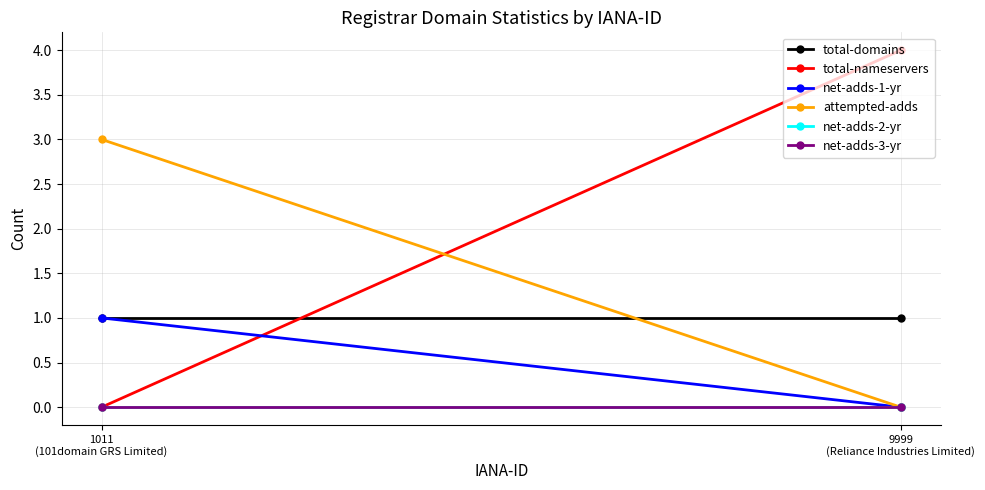

Is the value of total-domains at 9999
(Reliance Industries Limited) greater than the value of attempted-adds at 1011
(101domain GRS Limited)?

No